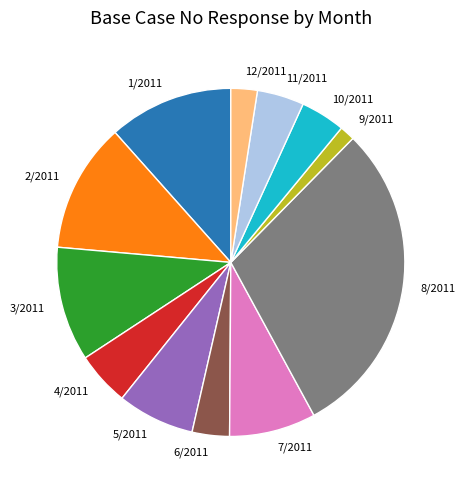

Is the sum of 1/2011 and 8/2011 greater than half?

No